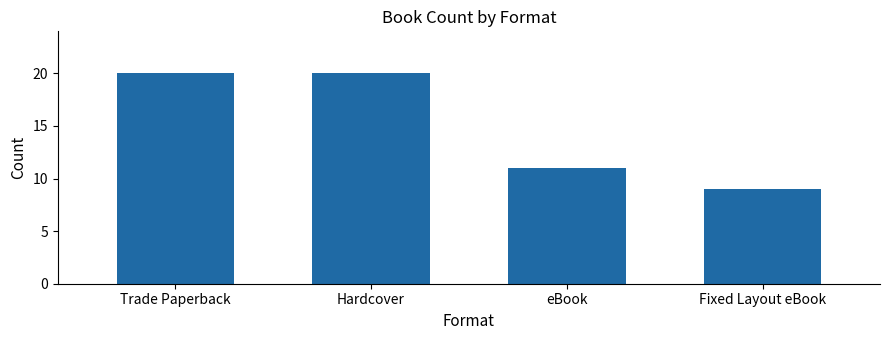

The chart shows a value of 5 at Fixed Layout eBook. True or false?

False